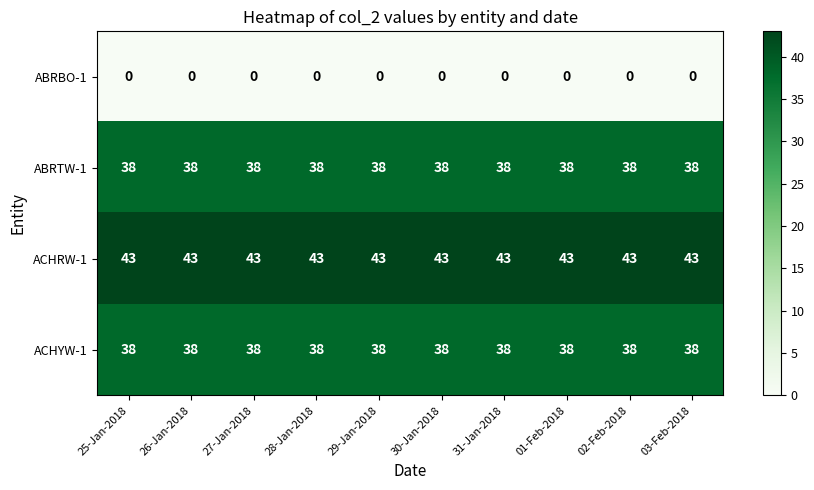

At how many categories does at least one series exceed 10?

10